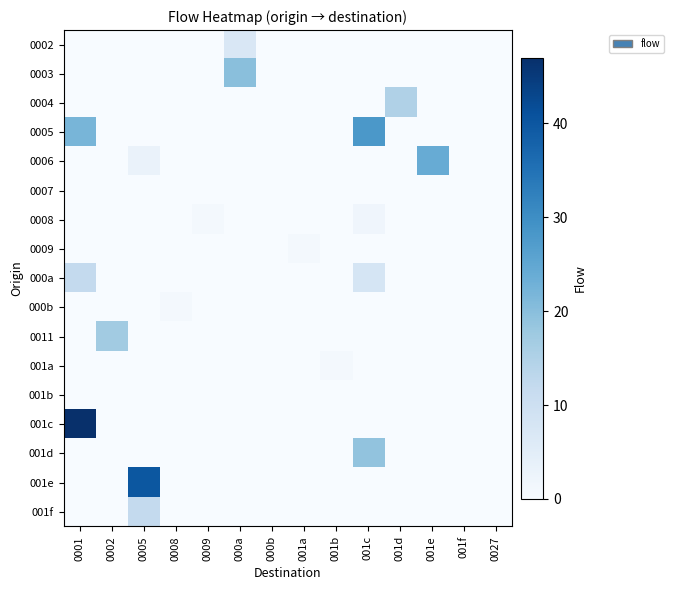

What is the total value across all series at 001e?

24